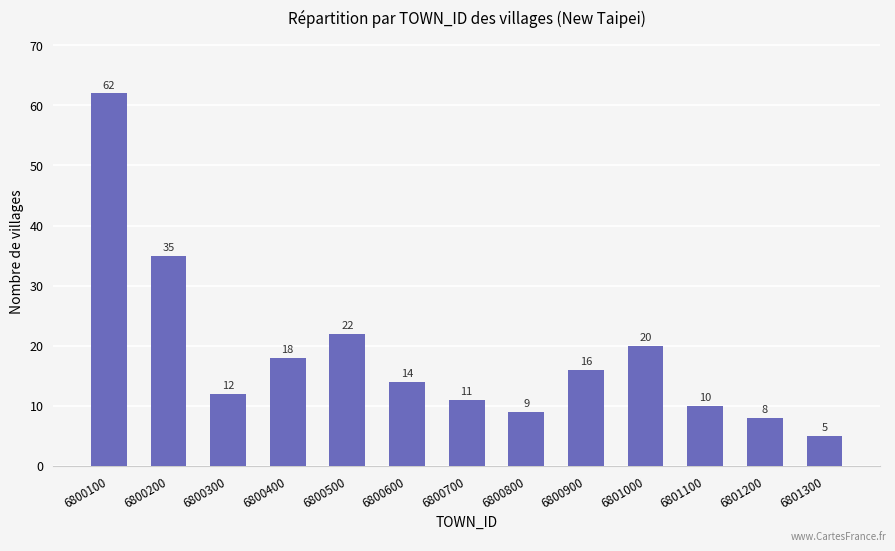

At which label is the value closest to 33?

6800200